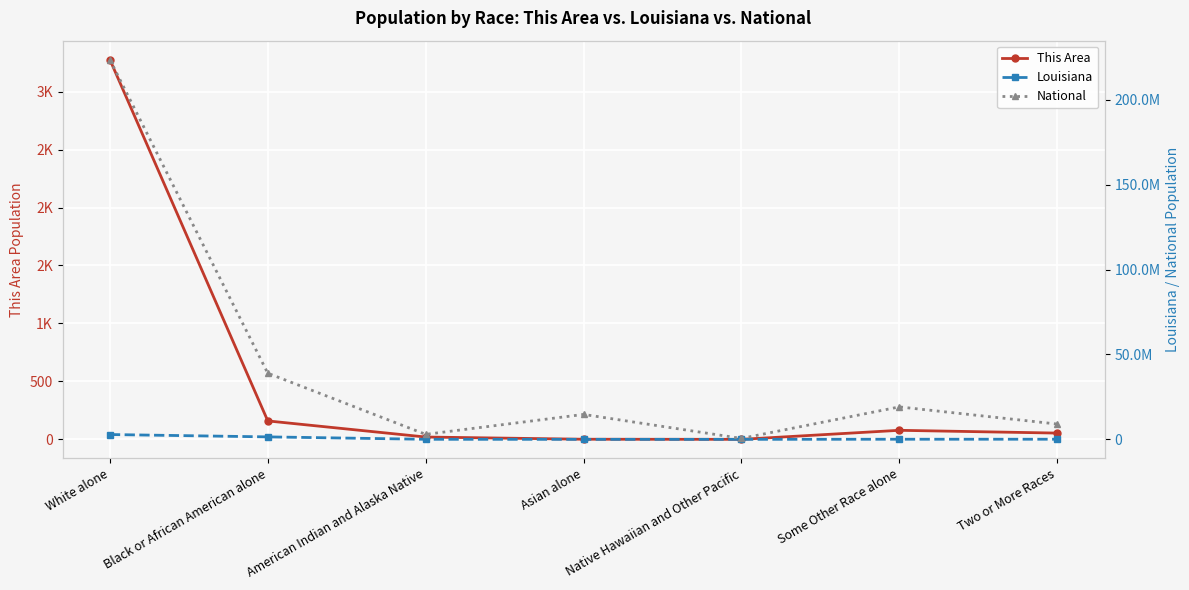

What are all the series names shown in the legend?

This Area, Louisiana, National